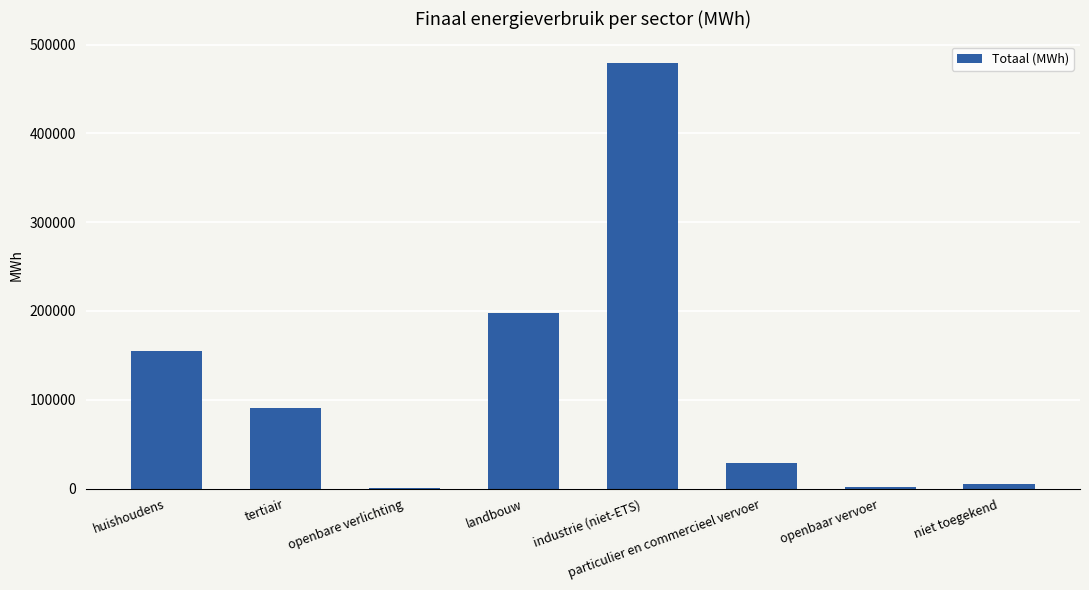

How many distinct data groups are displayed?

1